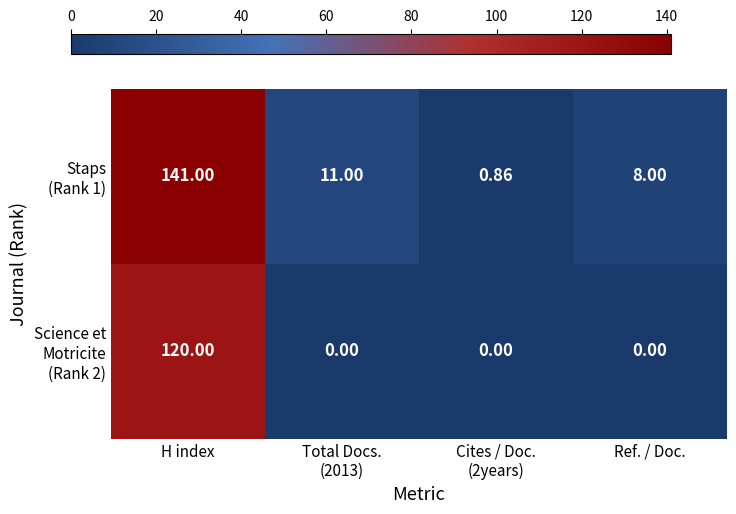

At which category is the sum across all series the highest?

H index